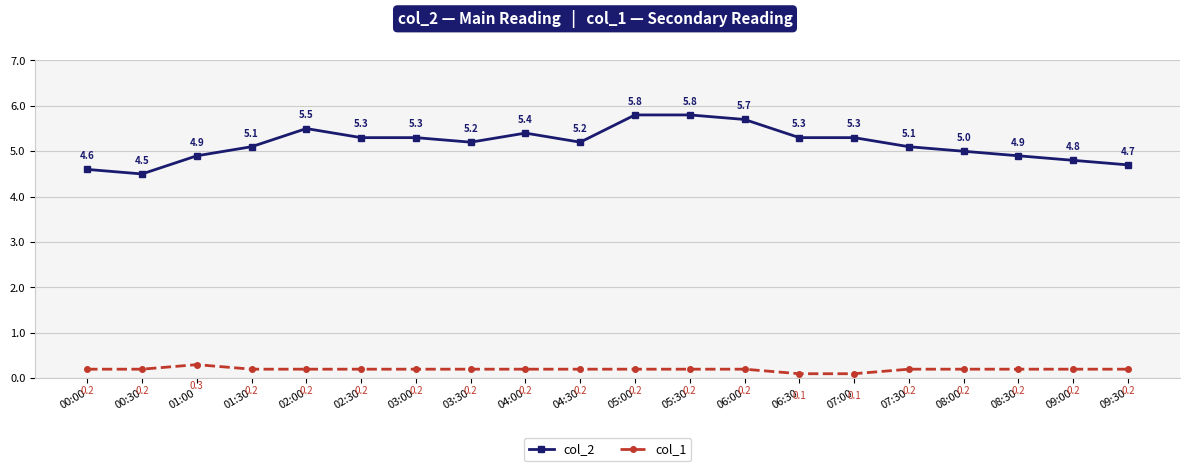

How many data points in col_2 are less than 5?

6